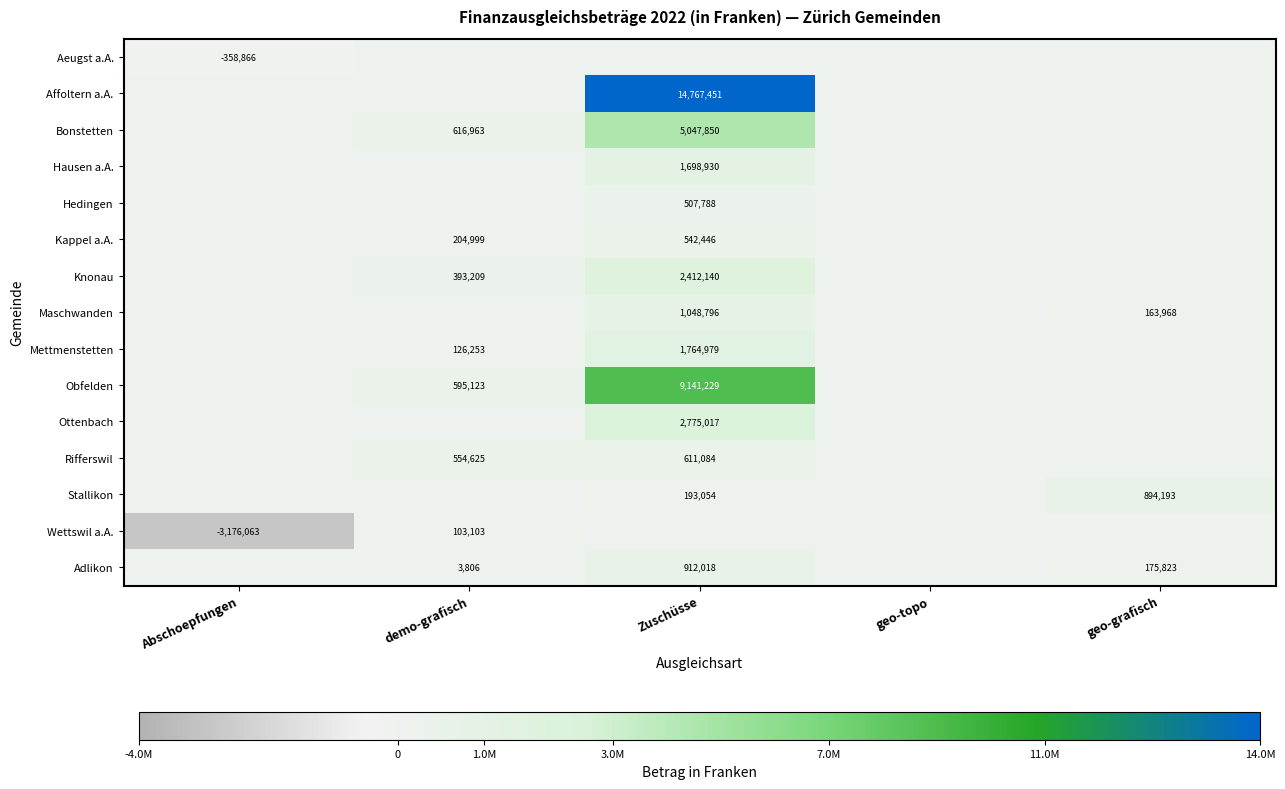

The Knonau series shows 393209 at demo-grafisch. True or false?

True